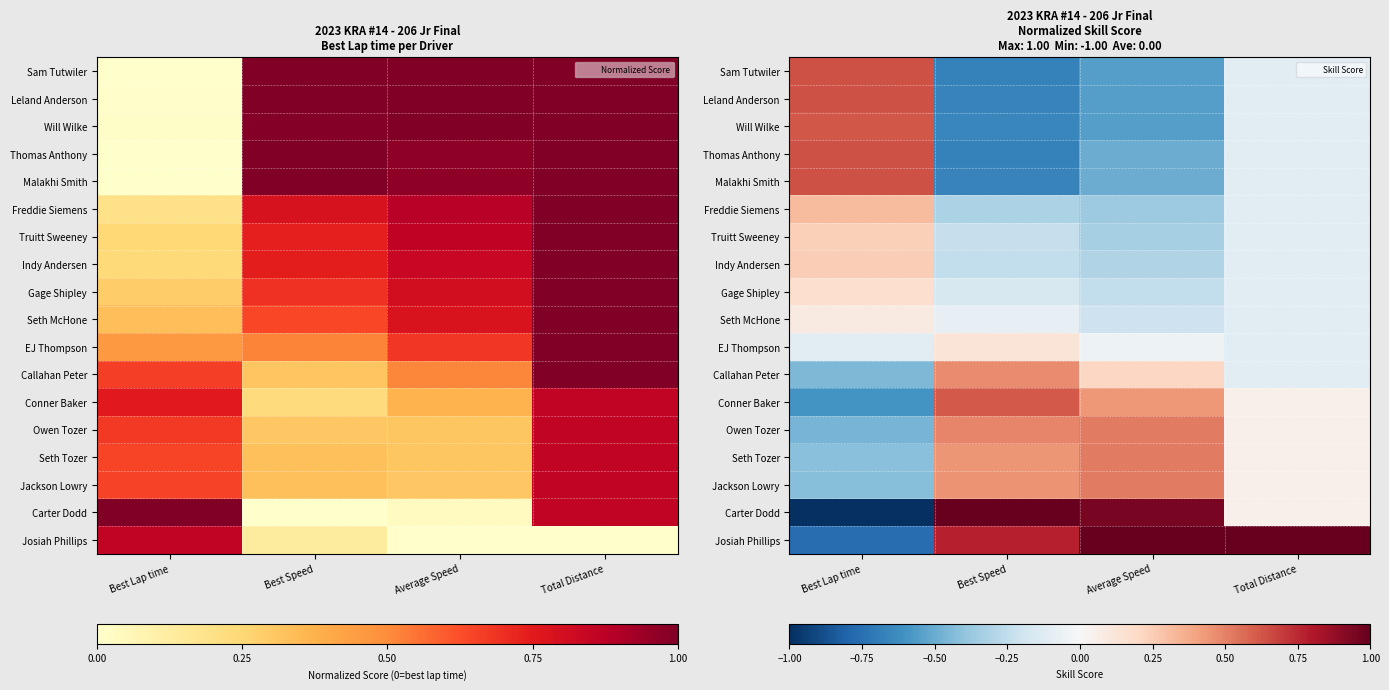

How many distinct data groups are displayed?

18